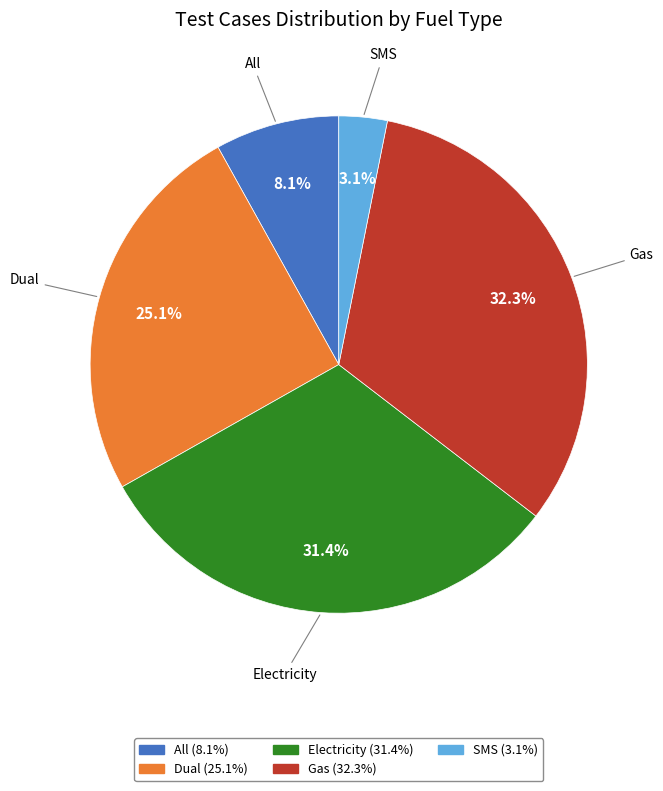

To the nearest percent, what is the difference between the largest and smallest slice percentages?

29%